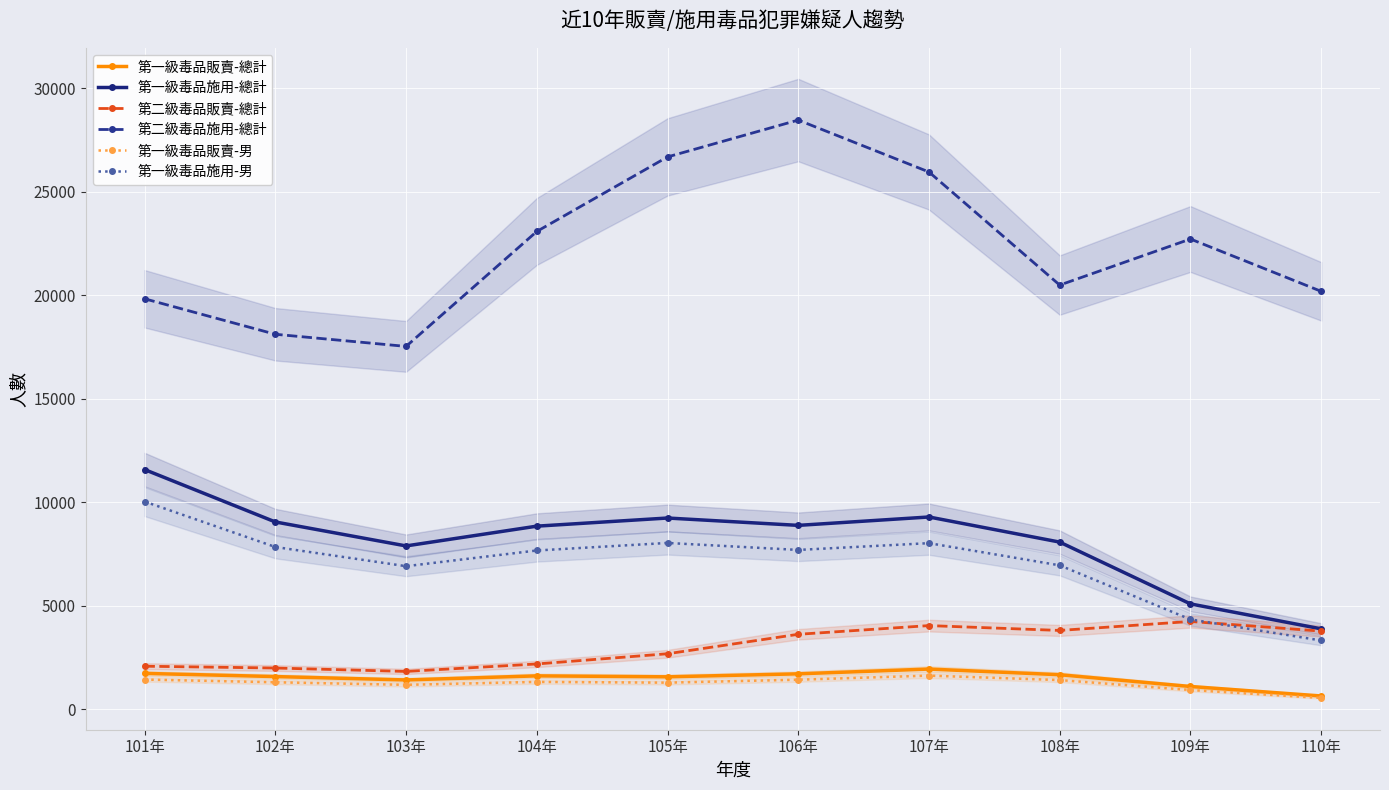

What is the sum of all 第二級毒品施用-總計 values?

222985